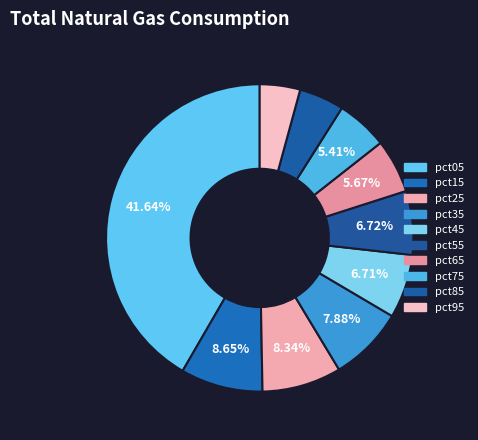

Which category has the smallest portion of the pie?

pct95